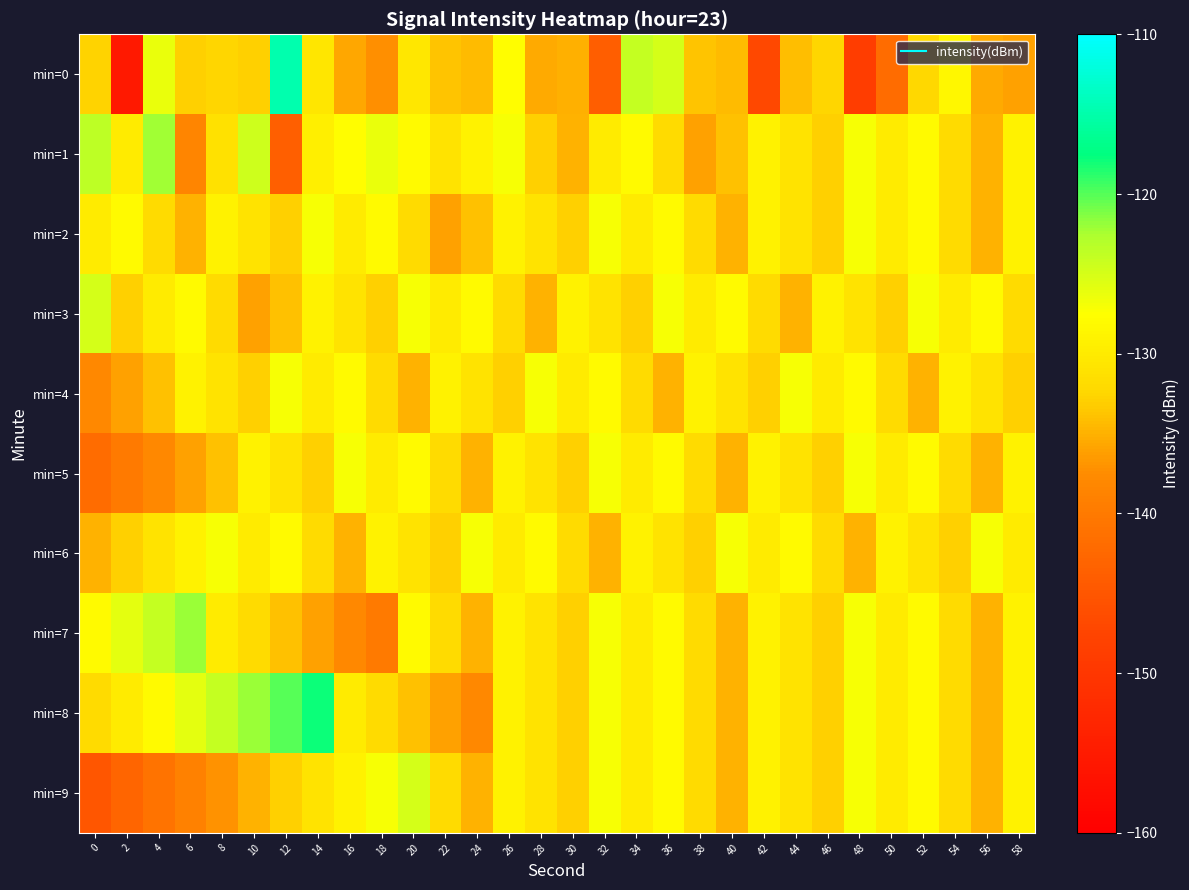

Which category has the lowest value across all series?

2